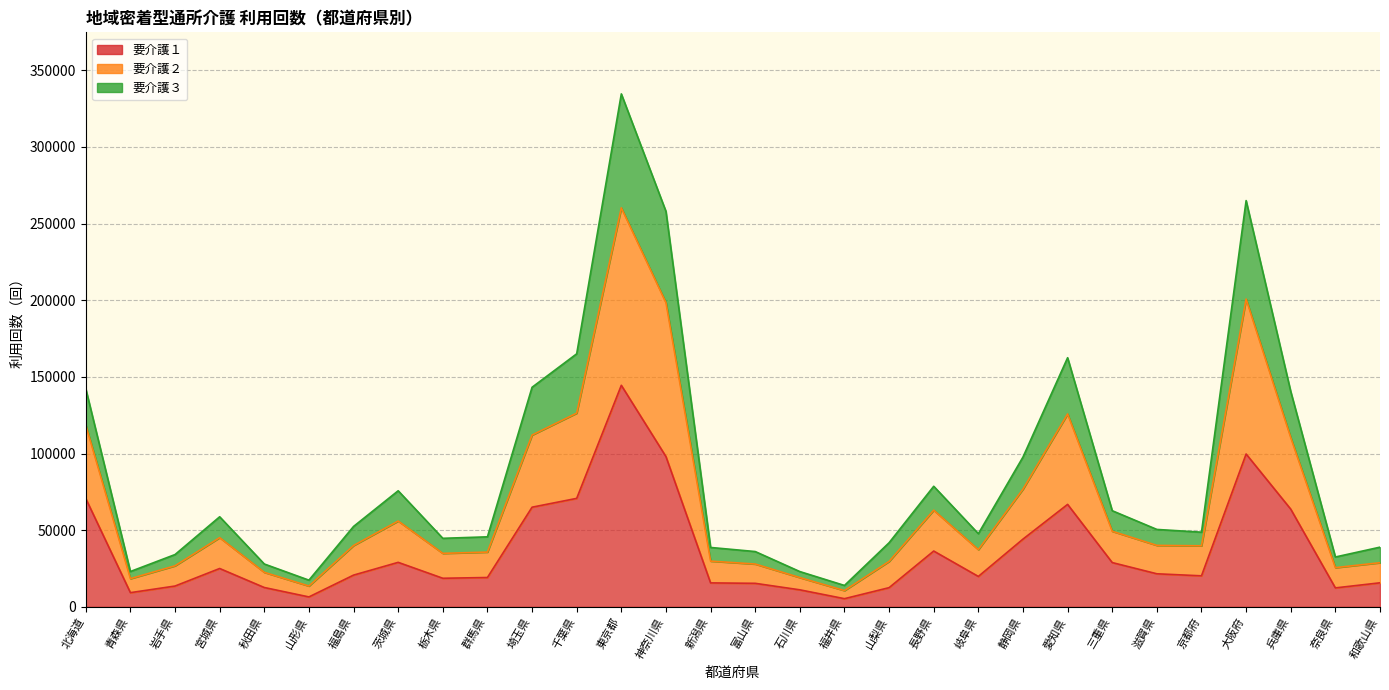

At which category does 要介護１ reach its first local valley?

青森県